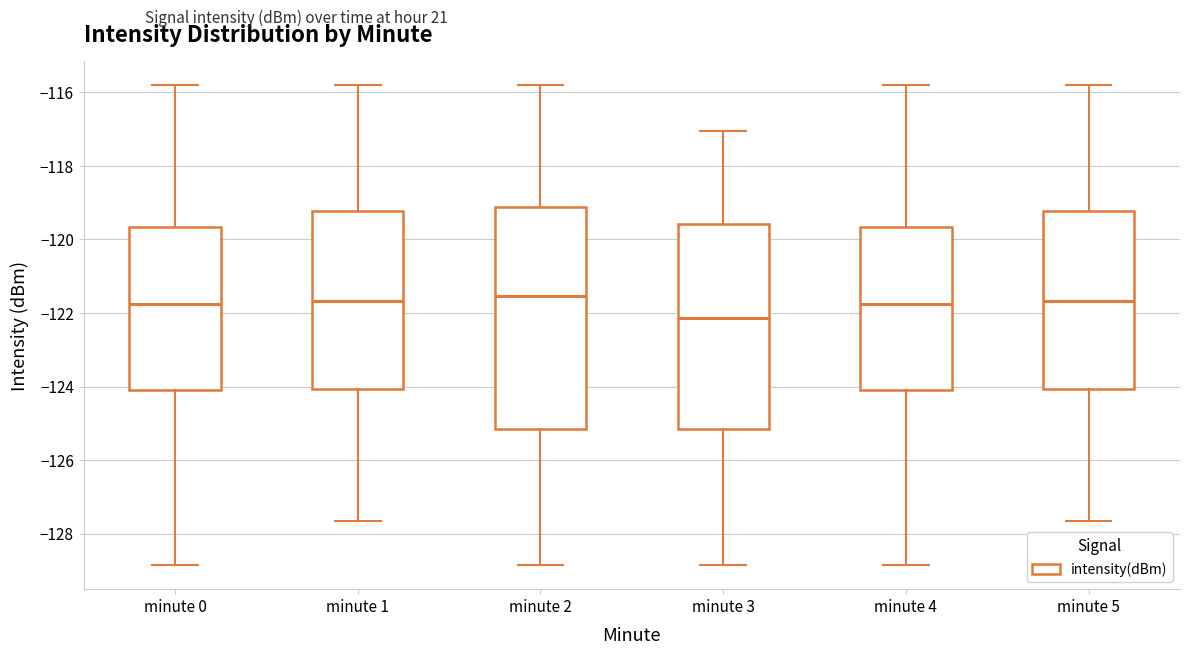

Reading left to right, read every box against the y-axis: the position of its median line, the range the box covers, and the ends of its whiskers. The values are not printed on the chart, so give them approximately, as read against the axis.

minute 0: median -121.8, box -124.0 to -119.6, whiskers -128.8 to -115.8
minute 1: median -121.6, box -124.0 to -119.2, whiskers -127.6 to -115.8
minute 2: median -121.6, box -125.2 to -119.2, whiskers -128.8 to -115.8
minute 3: median -122.2, box -125.2 to -119.6, whiskers -128.8 to -117.0
minute 4: median -121.8, box -124.0 to -119.6, whiskers -128.8 to -115.8
minute 5: median -121.6, box -124.0 to -119.2, whiskers -127.6 to -115.8